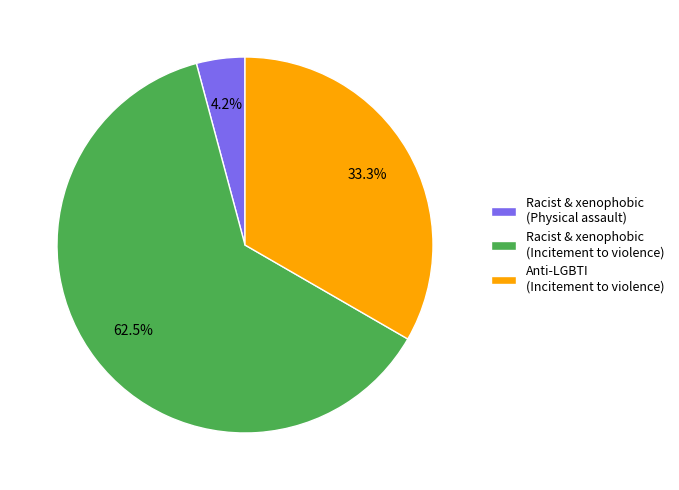

Rank the categories by value from lowest to highest.

Racist & xenophobic (Physical assault), Anti-LGBTI (Incitement to violence), Racist & xenophobic (Incitement to violence)